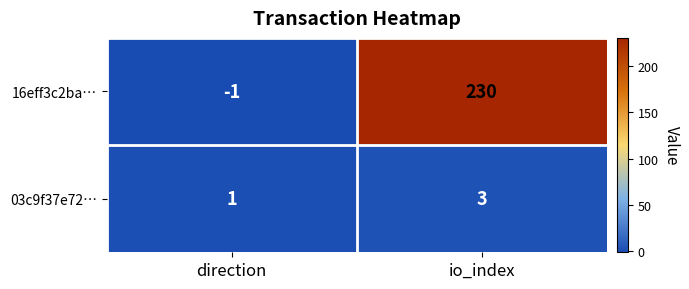

What is the greatest value displayed?

230